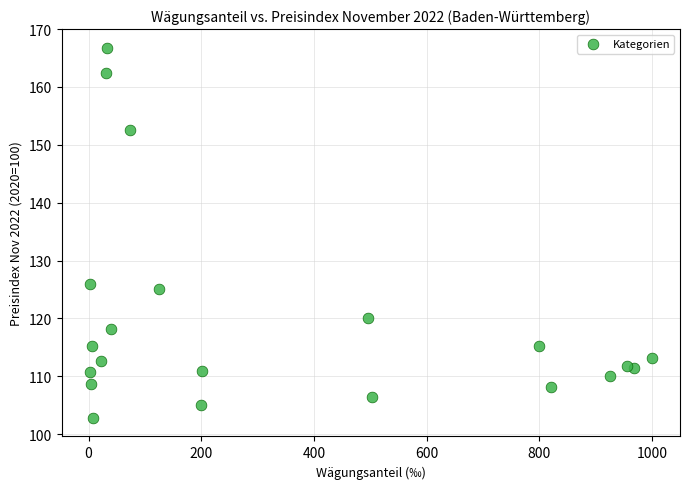

What Y value in the scatter plot is closest to 134?

125.9